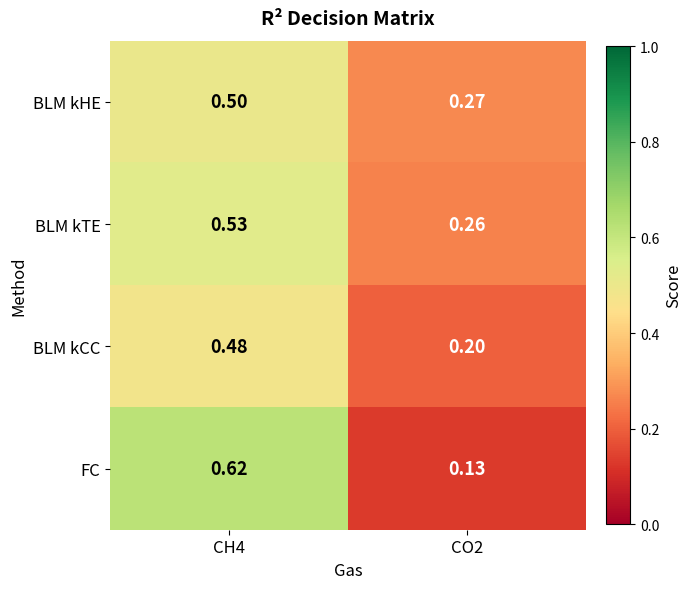

Is the value of BLM kHE at CO2 greater than the value of FC at CO2?

Yes